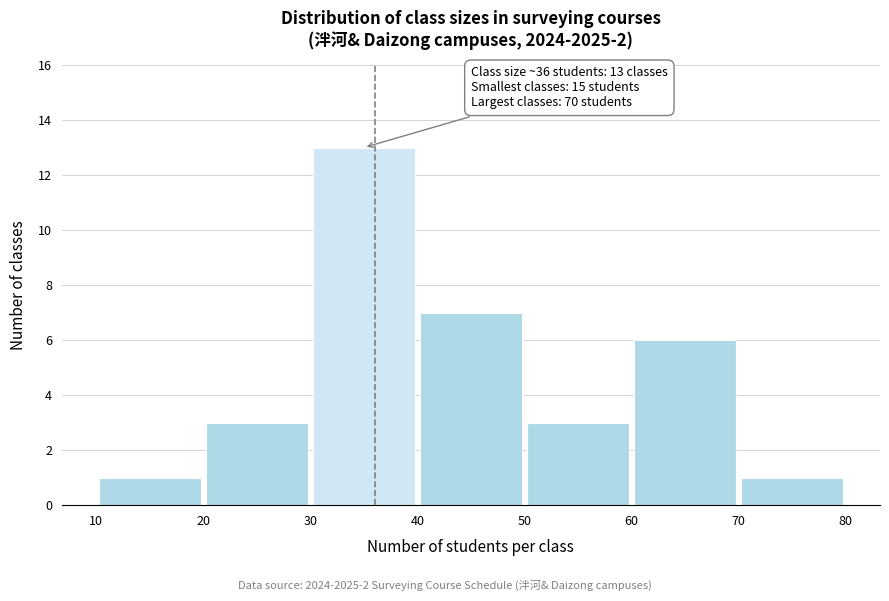

Which range on the x-axis has the tallest bar?

30 to 40